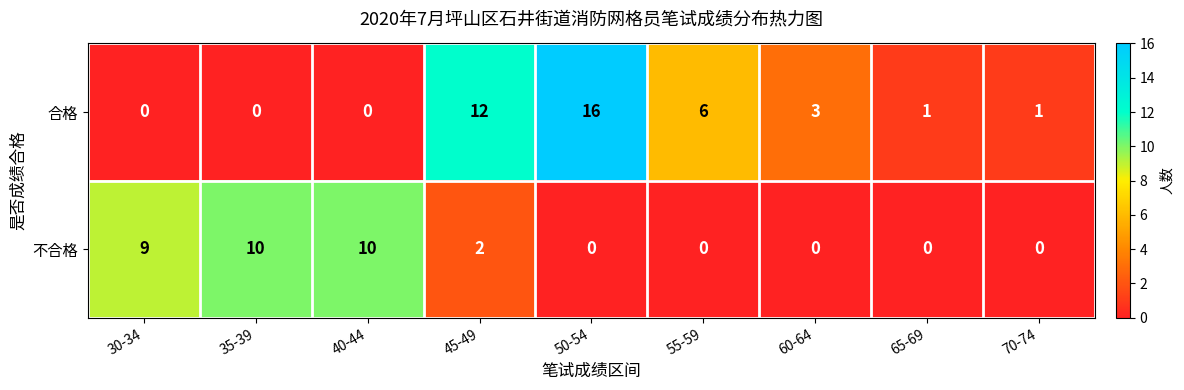

What is the difference between the second highest and minimum values in the 不合格 series?

10